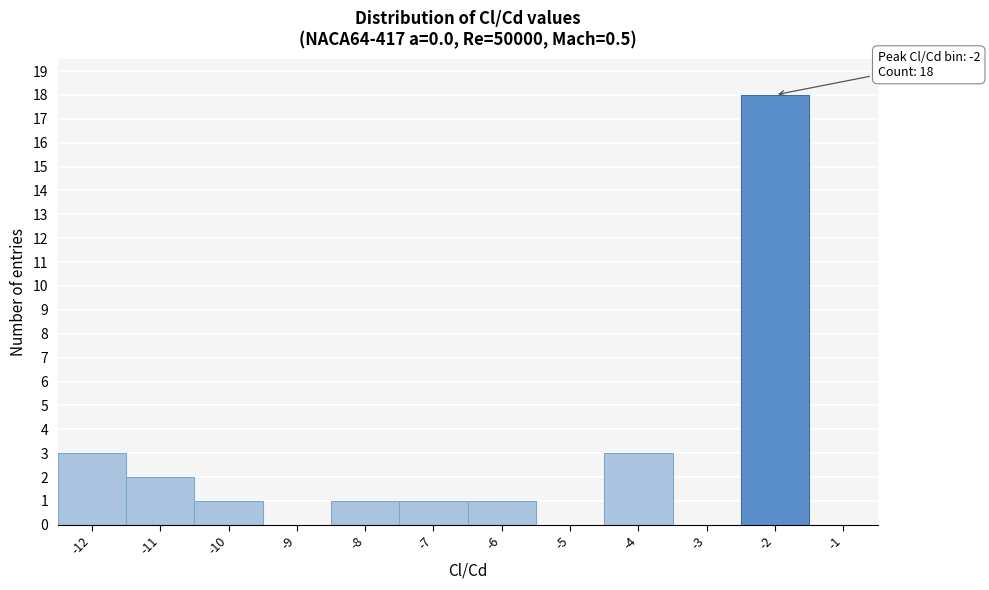

Over which range of the x-axis is the bar tallest?

-2.5 to -1.5